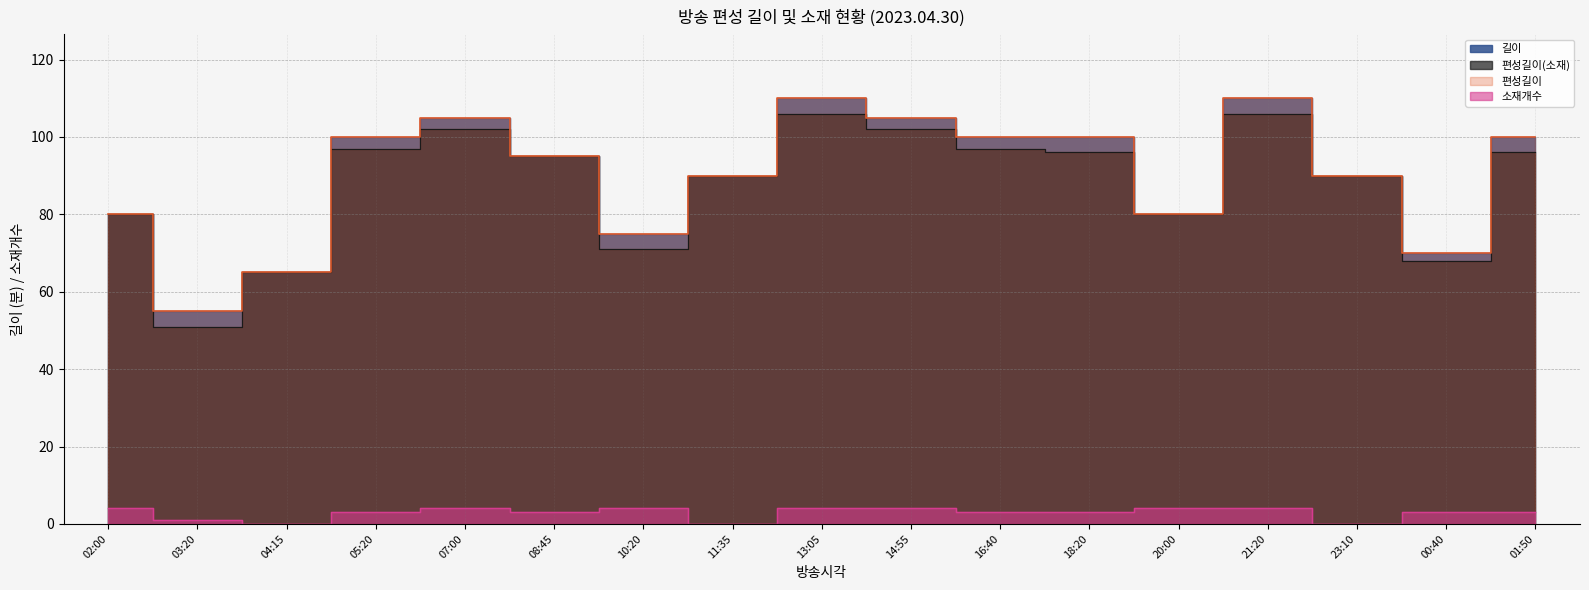

In 길이, how many points are lower than both neighbors (excluding endpoints)?

4